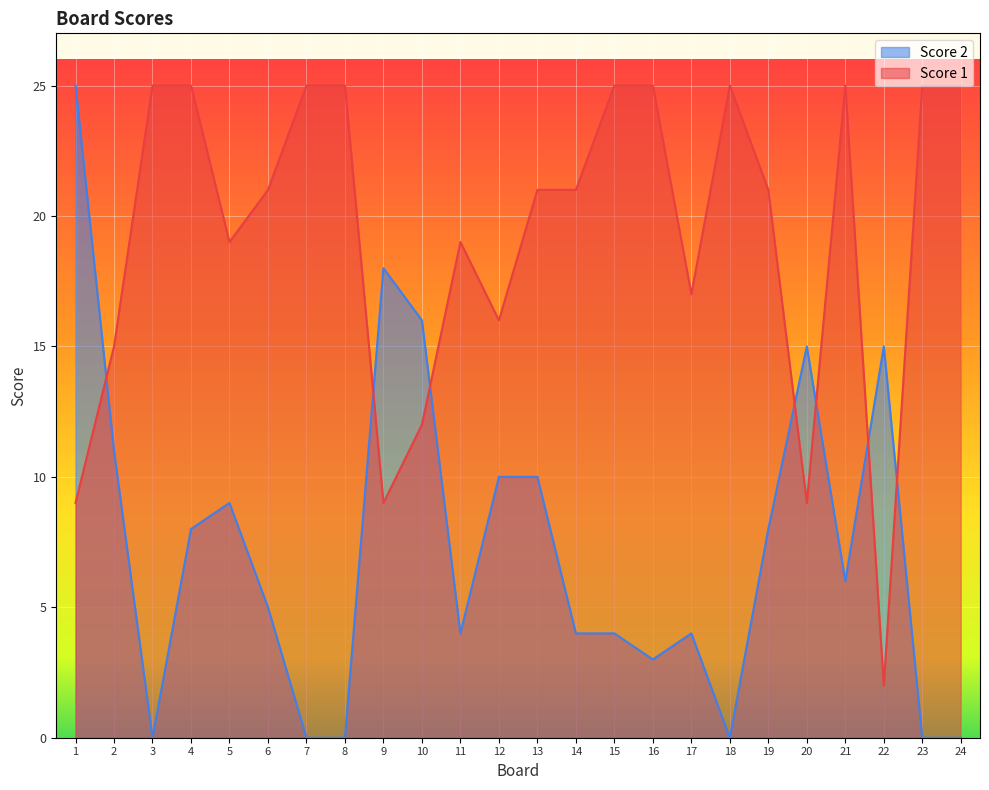

The value of Score 1 at 19 is 31. True or false?

False